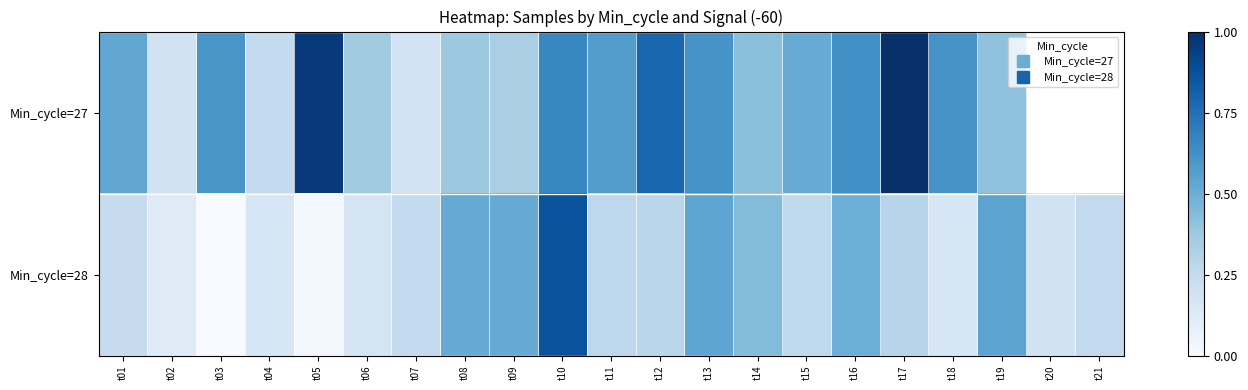

Rank the series at t17 from highest to lowest value.

Min_cycle=27, Min_cycle=28